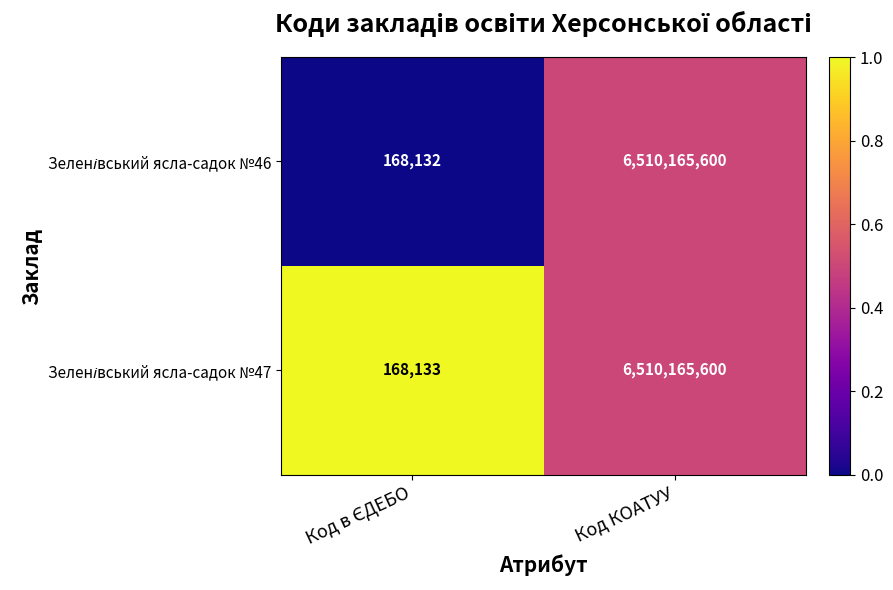

At which category is the sum across all series the highest?

Код КОАТУУ